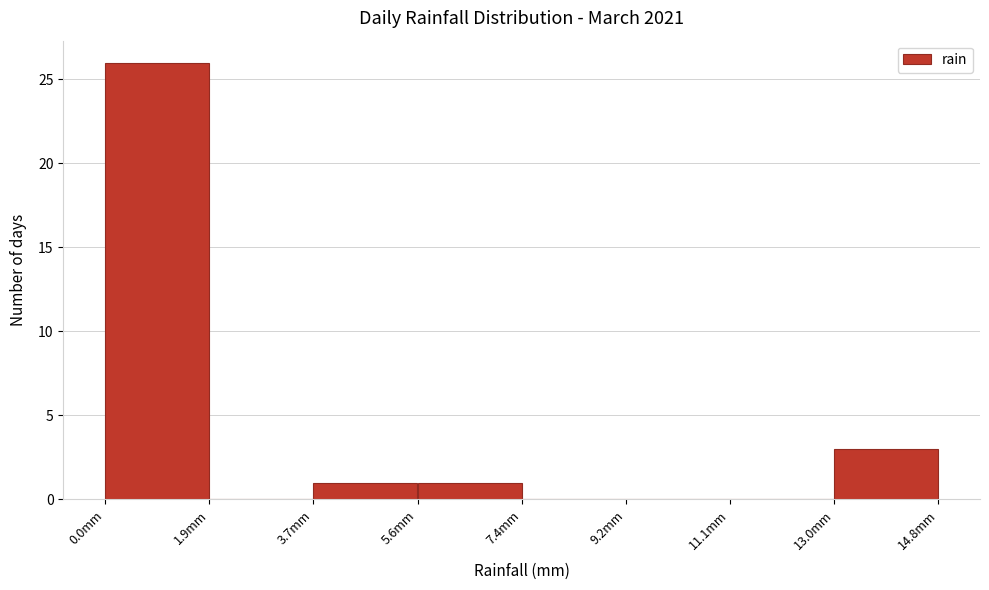

Reading left to right, transcribe this chart: for each bar, give the range it covers on the x-axis and its height. Neither the bar edges nor the heights are printed on the chart, so give them approximately, as read against the axes.

0.00 to 1.85: 26
1.85 to 3.70: 0
3.70 to 5.55: 1
5.55 to 7.40: 1
7.40 to 9.25: 0
9.25 to 11.10: 0
11.10 to 12.95: 0
12.95 to 14.80: 3